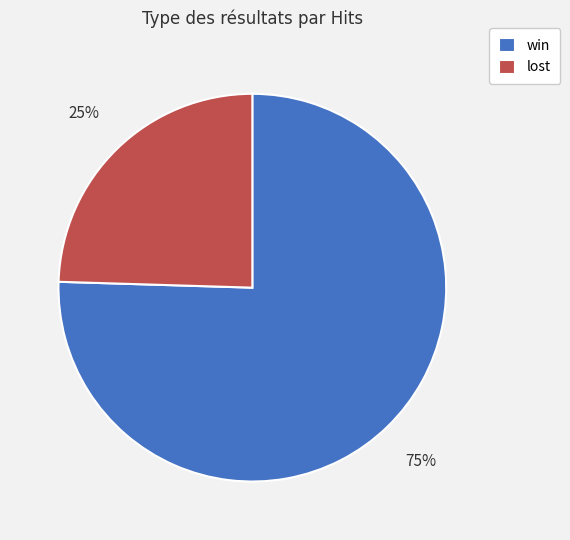

Combined, do lost and win account for over 50%?

Yes